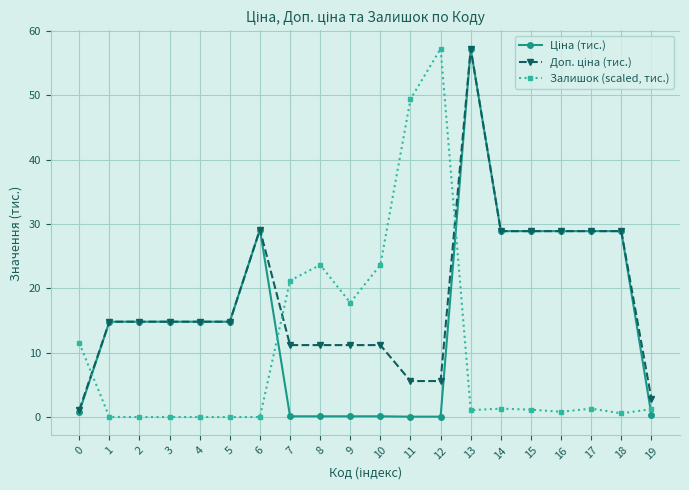

The Залишок (scaled, тис.) series shows 3.8 at 0. True or false?

False